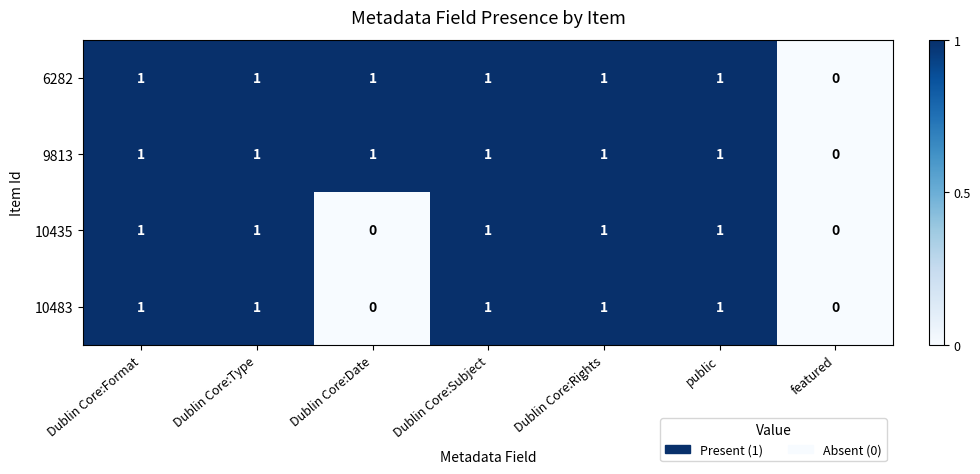

The value of 10435 at Dublin Core:Date is 0. True or false?

True